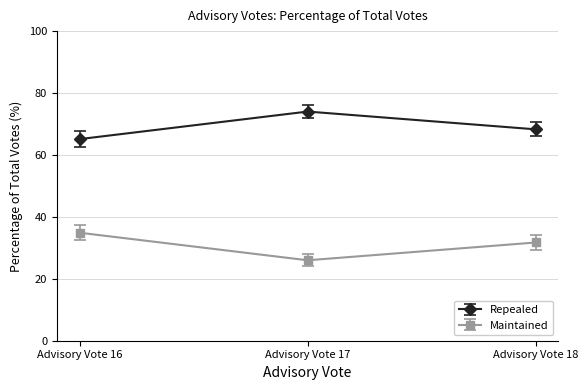

Rank the series by their average value, from lowest to highest.

Maintained, Repealed